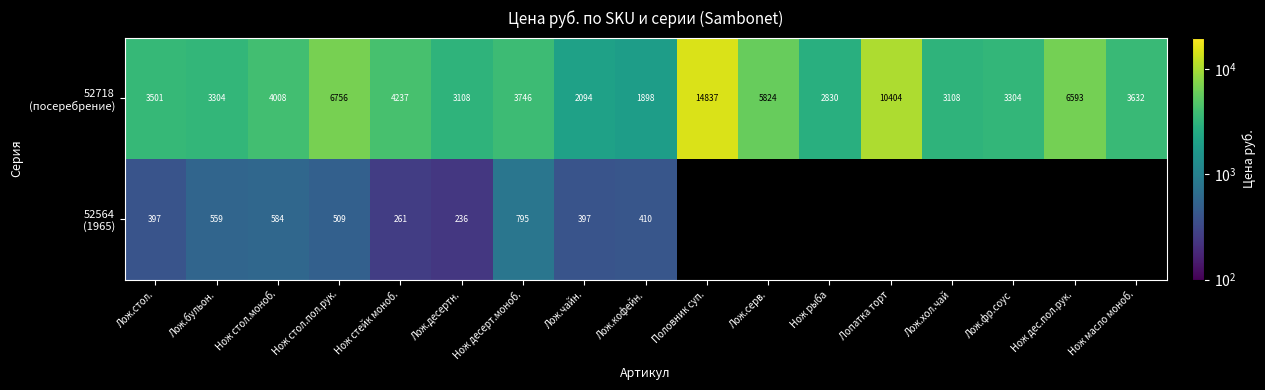

At how many categories does at least one series exceed 259?

17